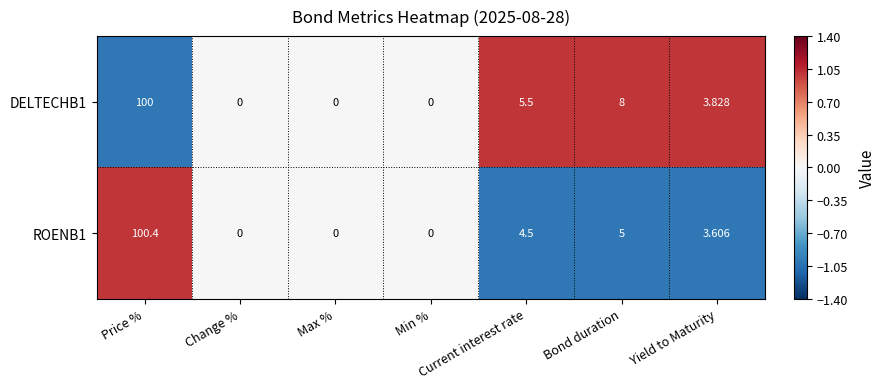

Is the value of ROENB1 at Yield to Maturity greater than the value of DELTECHB1 at Yield to Maturity?

No